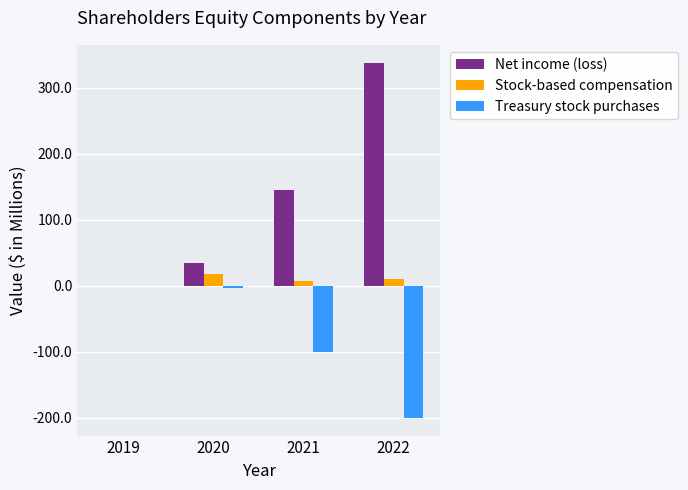

Are the bars horizontal?

No